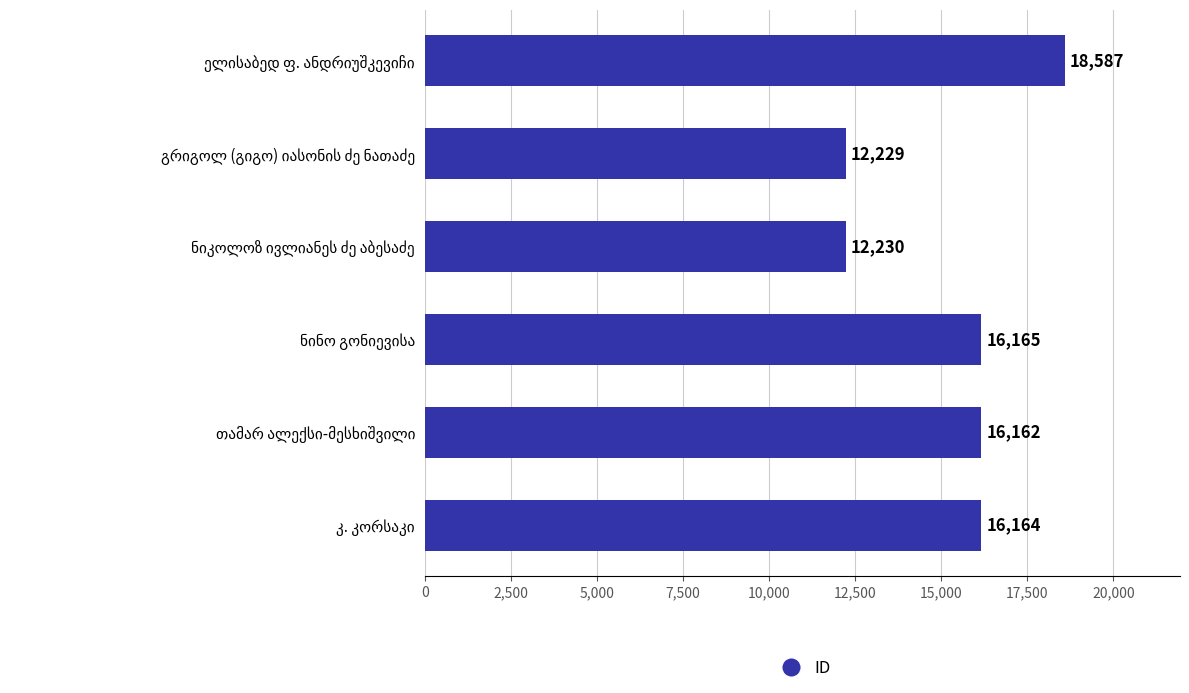

What is the greatest value displayed?

18587